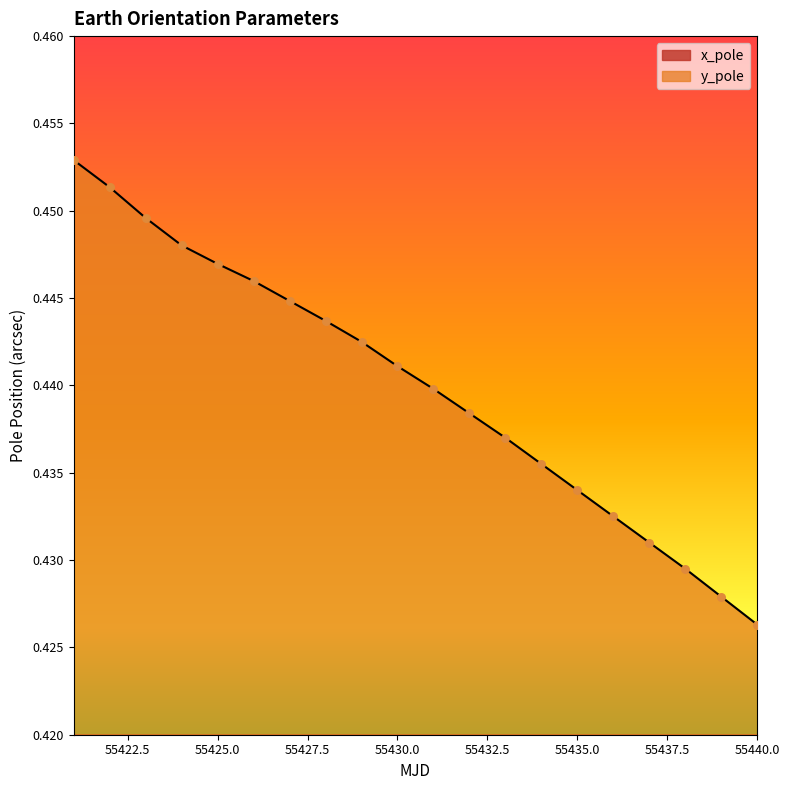

At which category is the sum across all series the highest?

55432